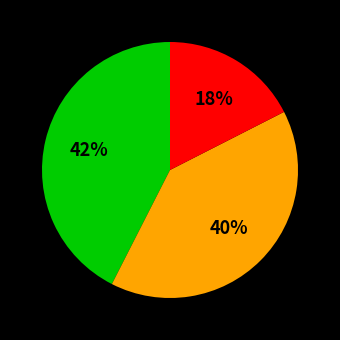

To the nearest percent, what is the average slice percentage?

33%